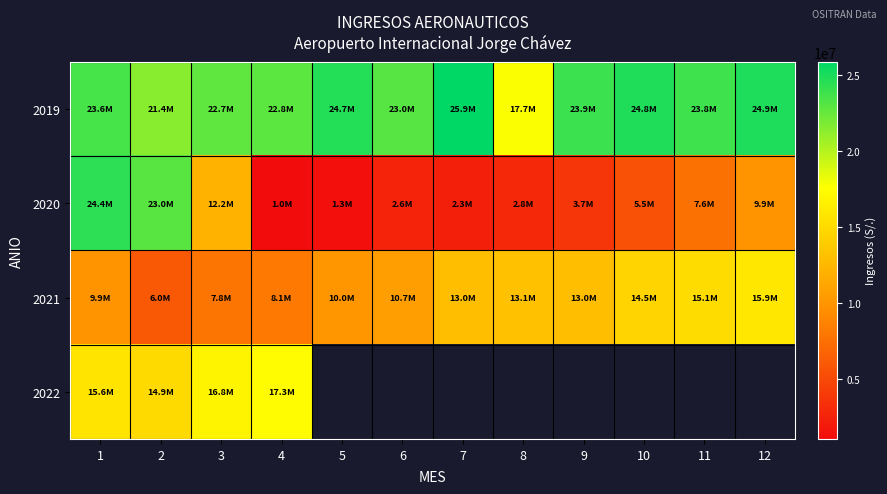

The 2021 series shows 17041505.0 at 7. True or false?

False